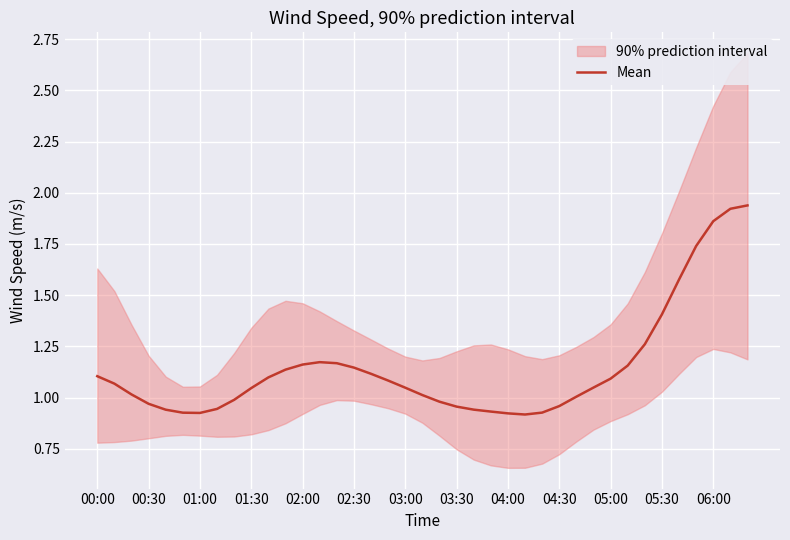

Reading left to right, what are all the values shown in this chart?

1.1	1.1	1.0	1.0	0.9	0.9	0.9	0.9	1.0	1.0	1.1	1.1	1.2	1.2	1.2	1.1	1.1	1.1	1.0	1.0	1.0	1.0	0.9	0.9	0.9	0.9	0.9	1.0	1.0	1.0	1.1	1.2	1.3	1.4	1.6	1.7	1.9	1.9	1.9